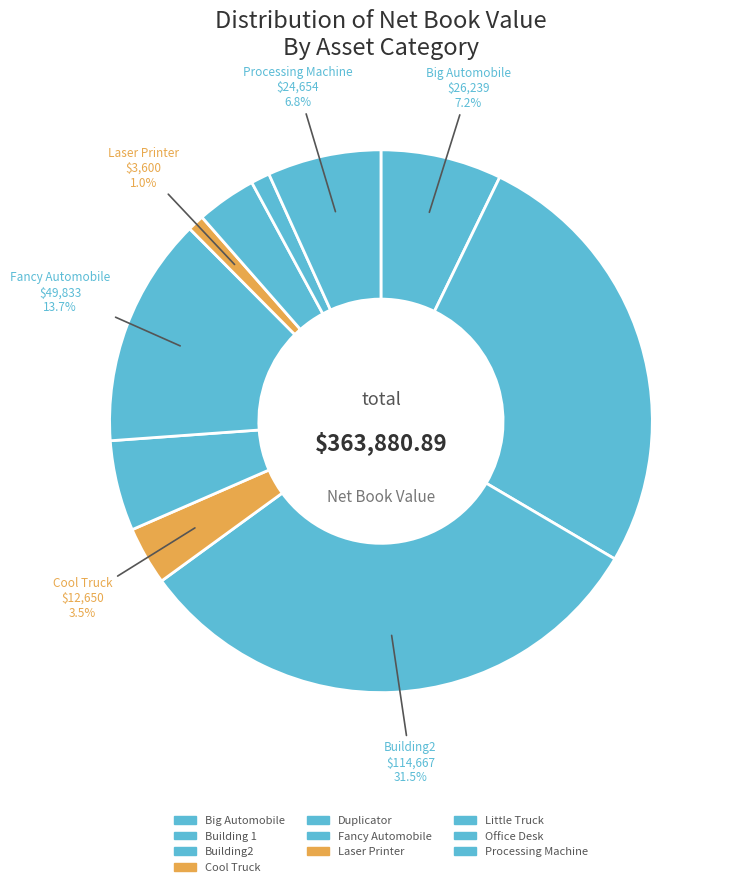

What is the change in value from Fancy Automobile to Processing Machine?

-25179.8